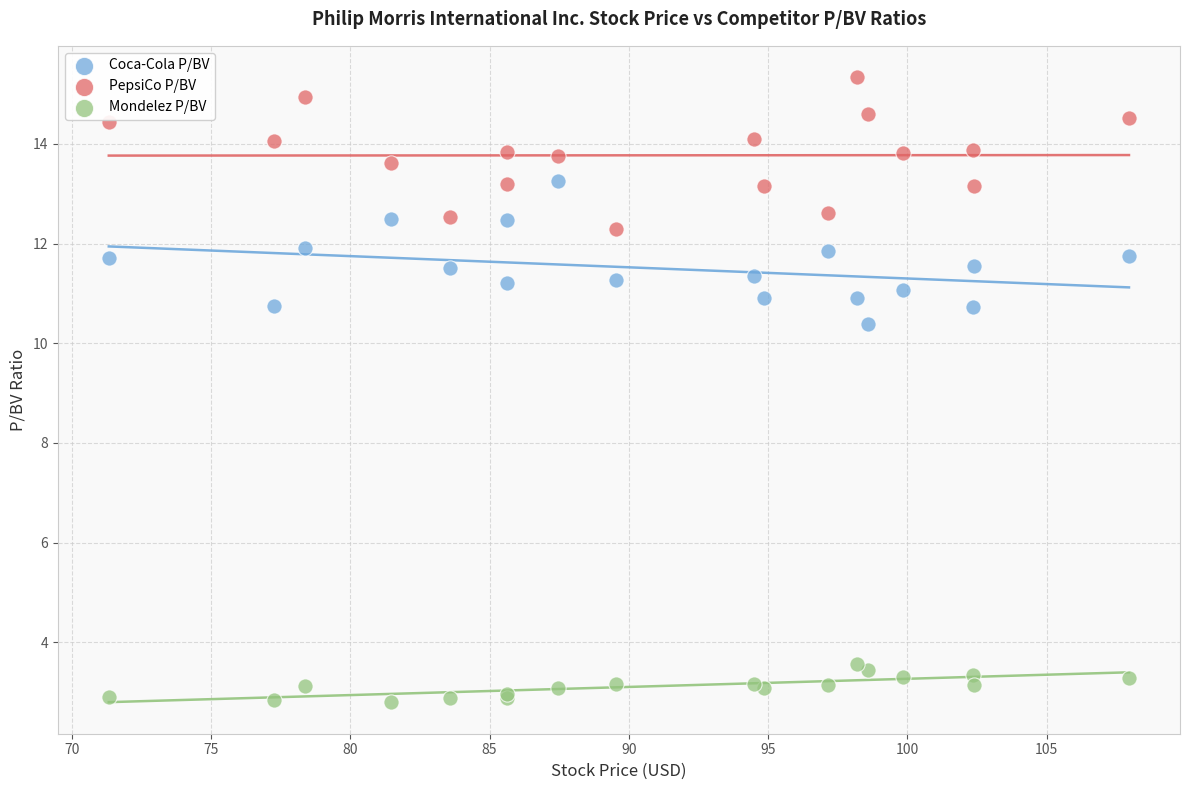

Which series reaches the maximum Y coordinate?

PepsiCo P/BV